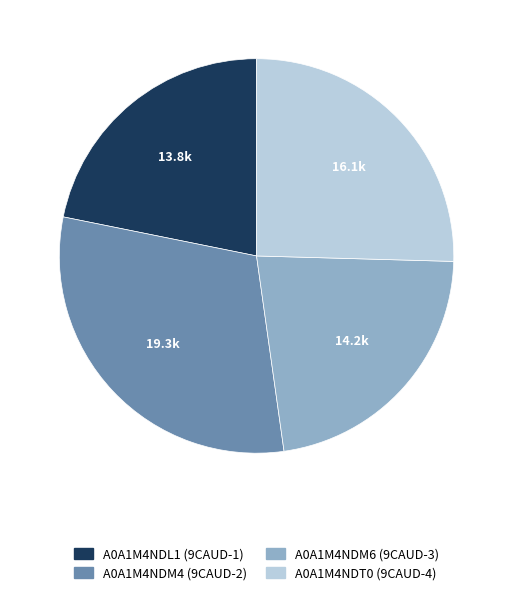

True or false: A0A1M4NDM4 accounts for 37% of the total.

False